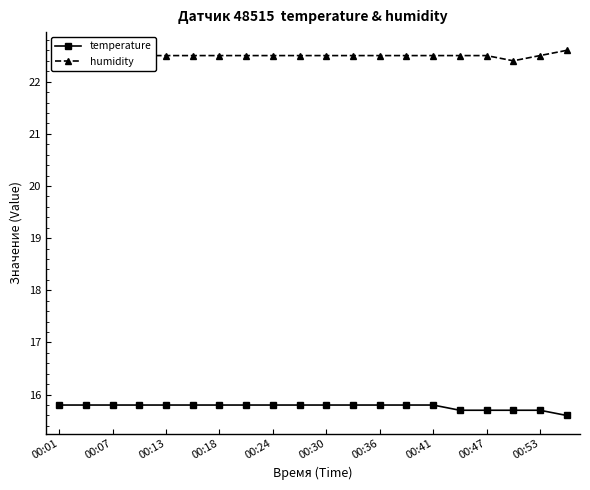

Is it true that temperature equals 15.7 at 00:53?

True